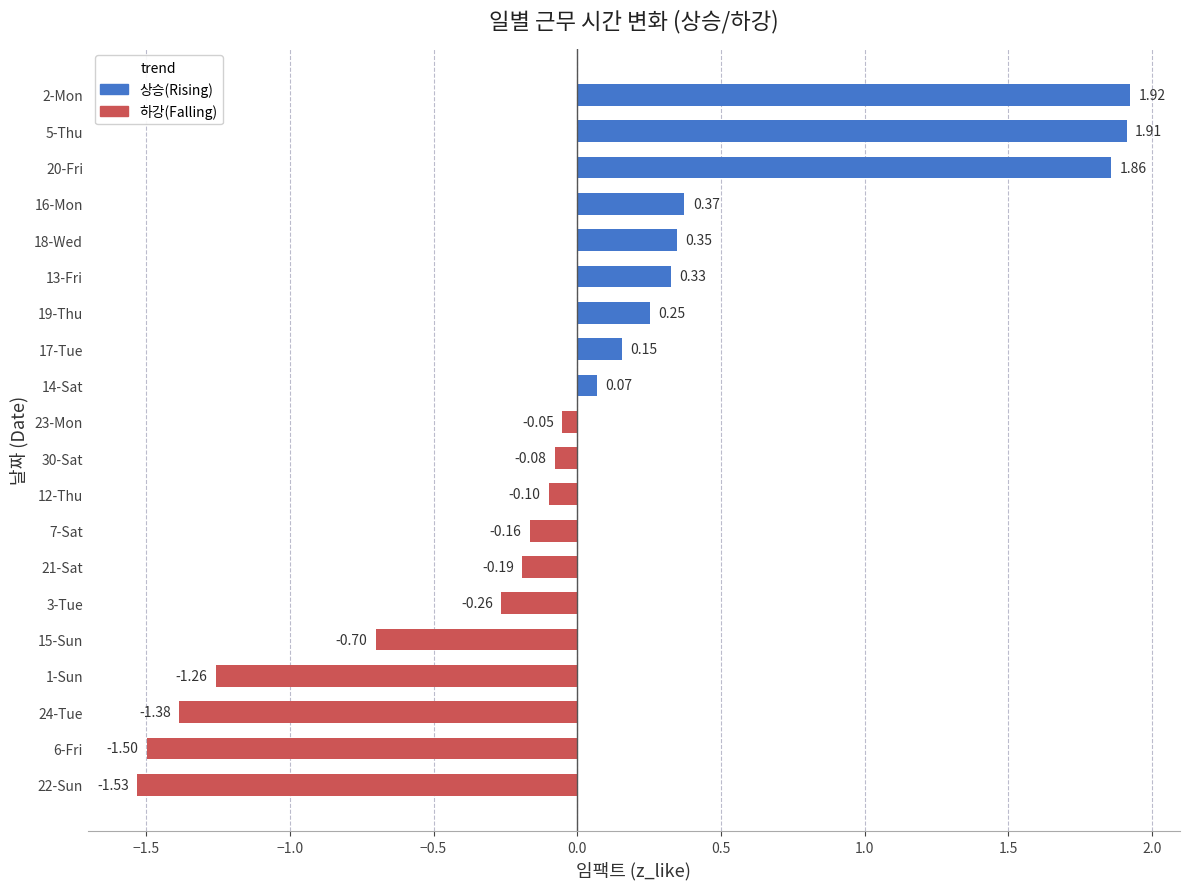

Are the bars horizontal?

Yes